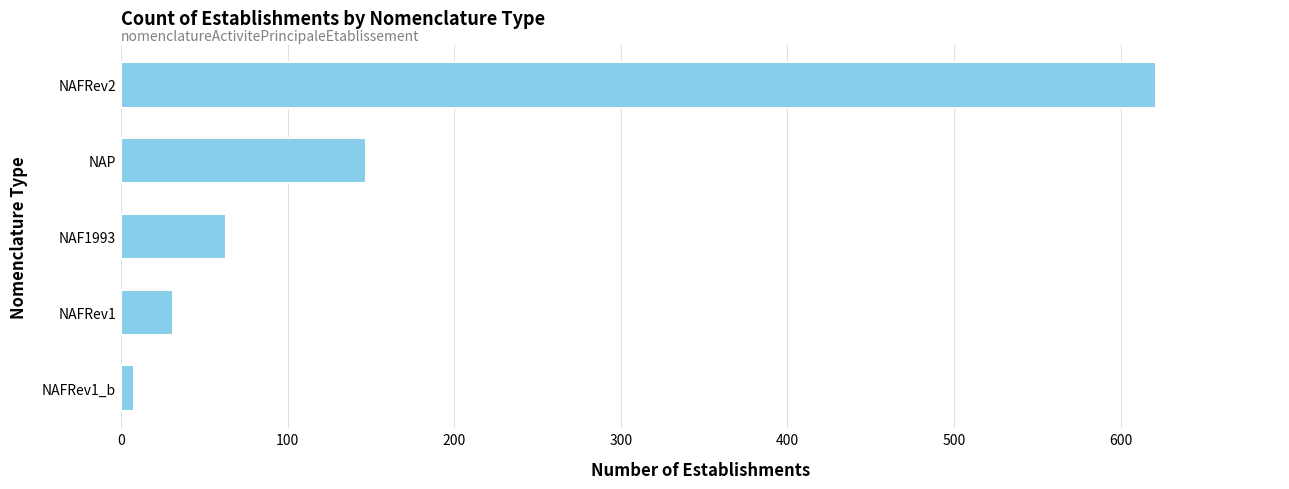

What is the difference between the maximum and second lowest values?

590